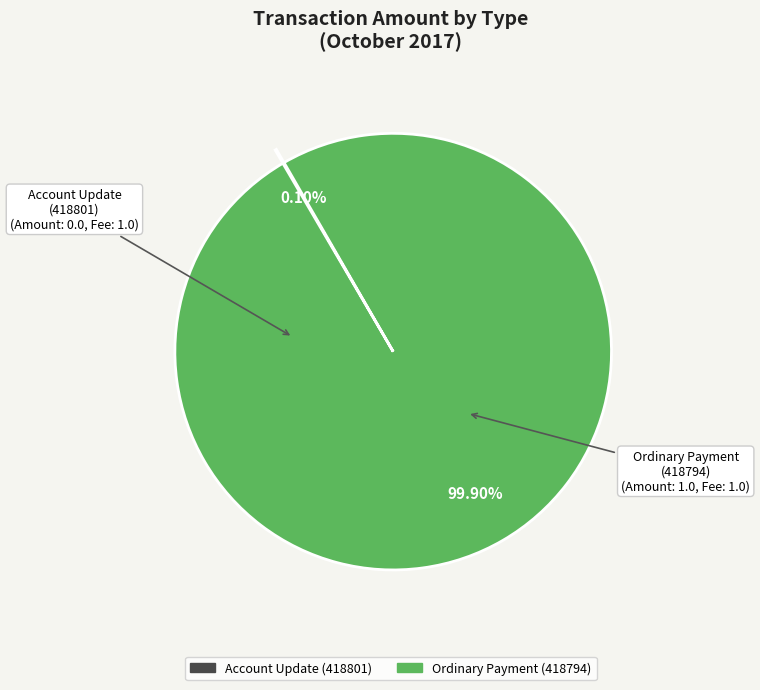

Which category accounts for the majority?

Ordinary Payment (418794)